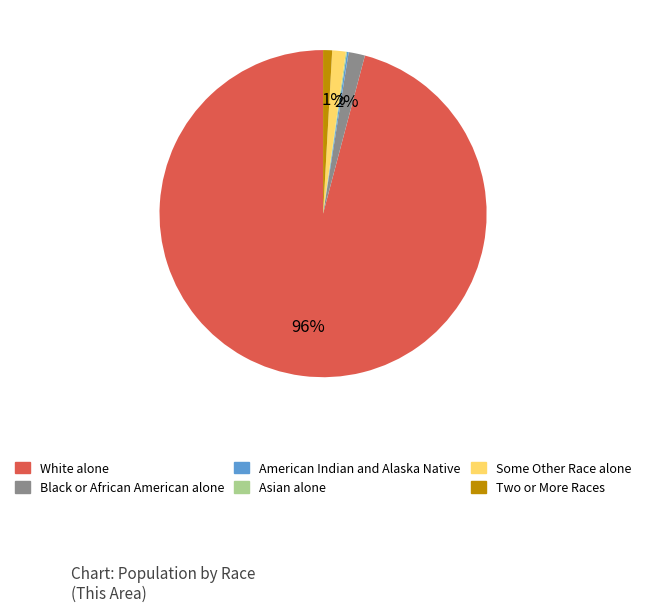

To the nearest percent, what is the difference between the largest and smallest slice percentages?

96%